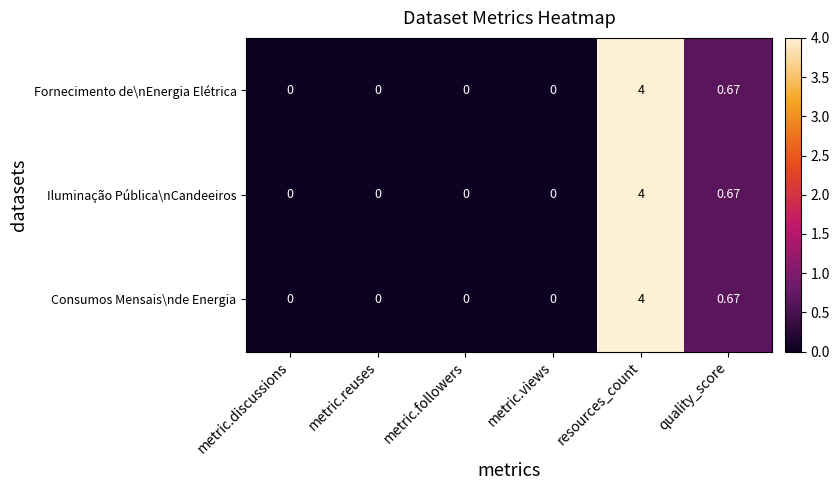

Is the value of Consumos Mensais\nde Energia at metric.reuses greater than the value of Iluminação Pública\nCandeeiros at resources_count?

No